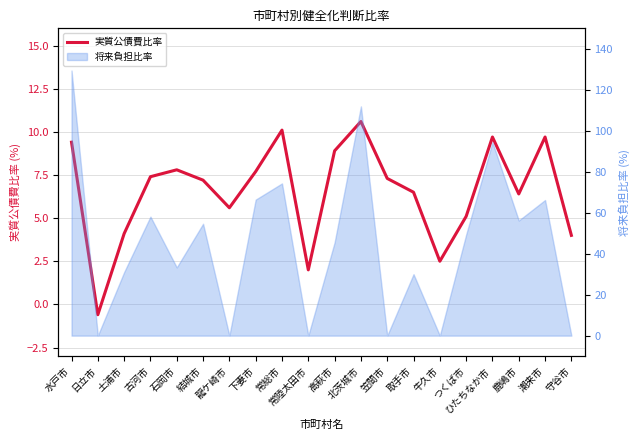

What is the sum of the values at 石岡市 and 結城市?

15.0